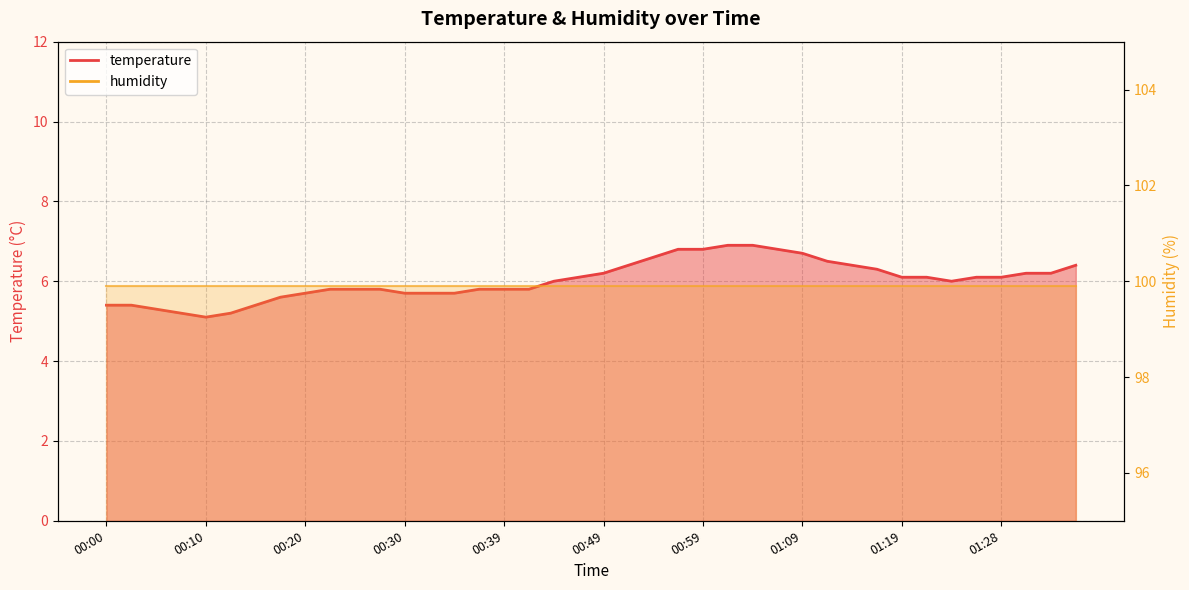

How many values are below 6?

18